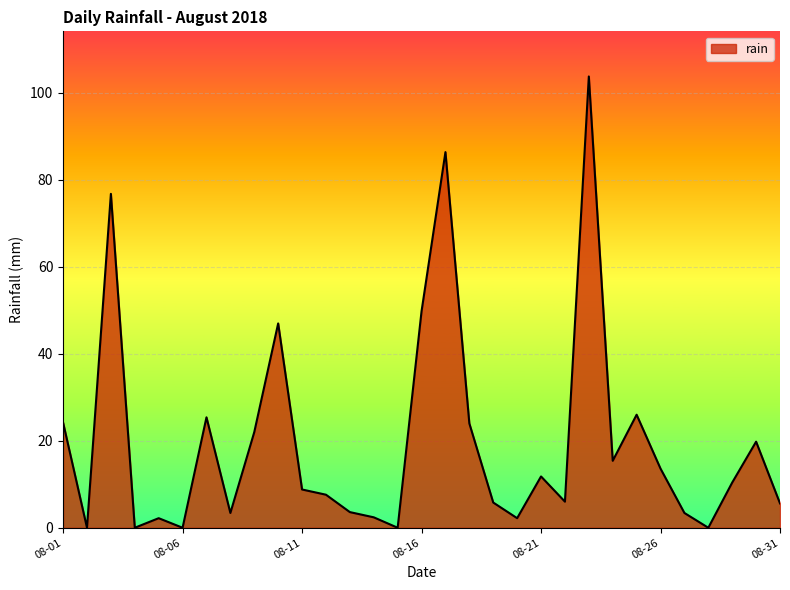

What is the maximum value shown in the chart?

103.8